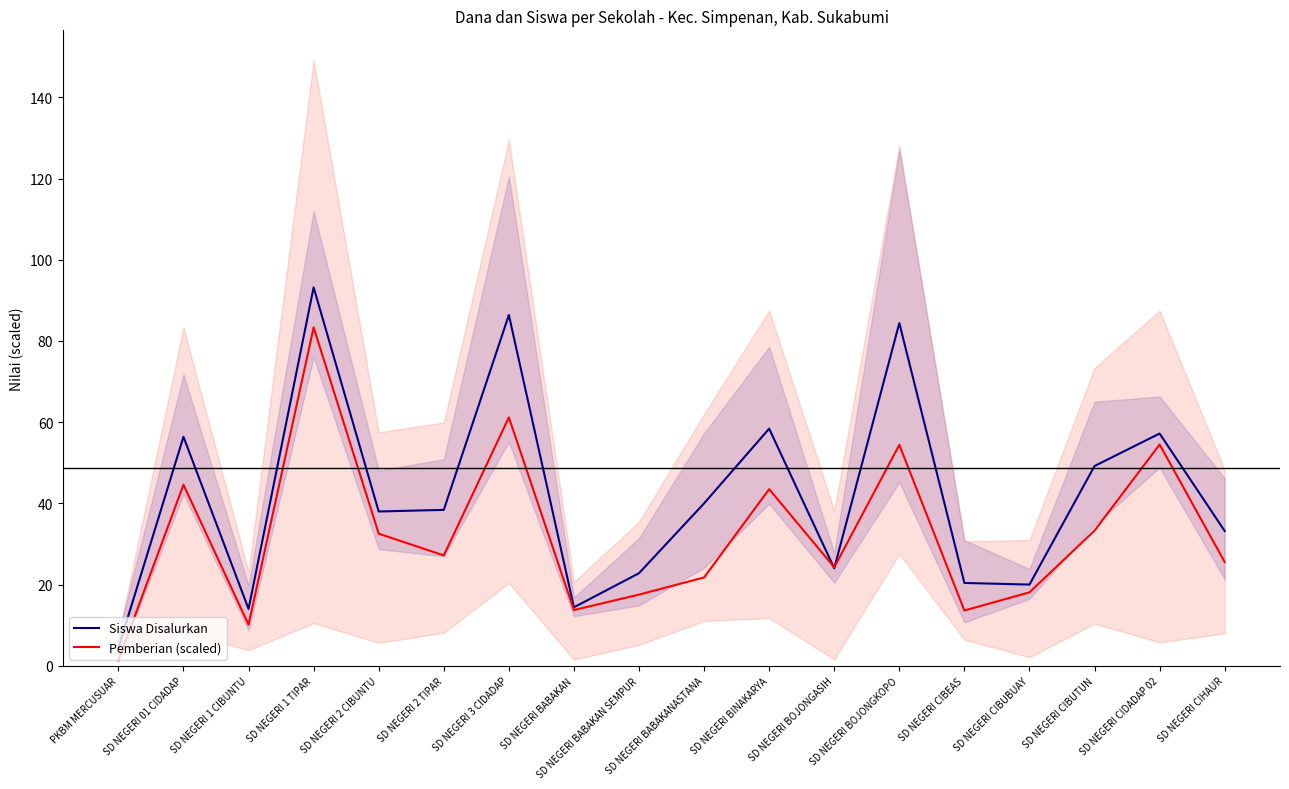

How many series are shown in this chart?

2